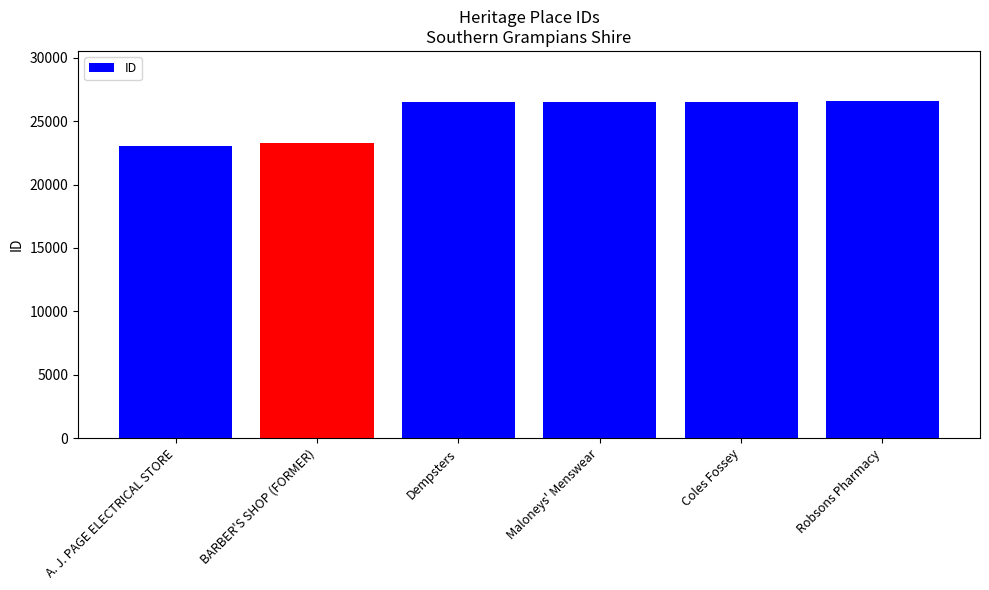

The chart shows a value of 26560 at Robsons Pharmacy. True or false?

True